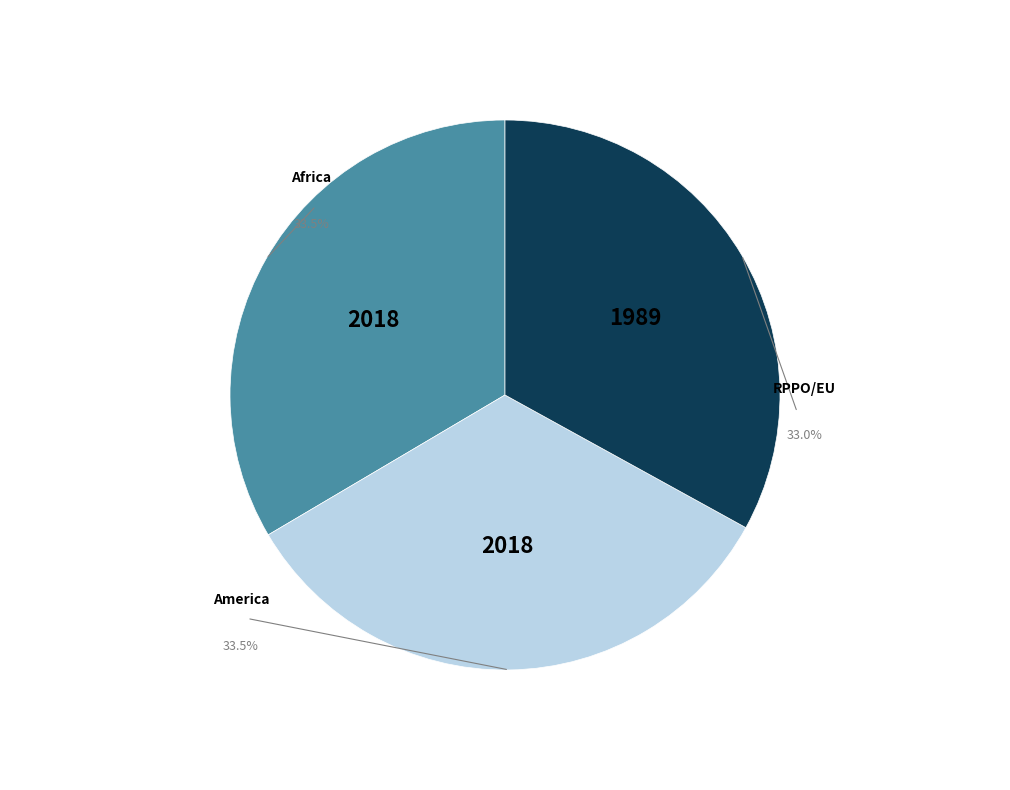

Is there a majority slice in this chart?

No